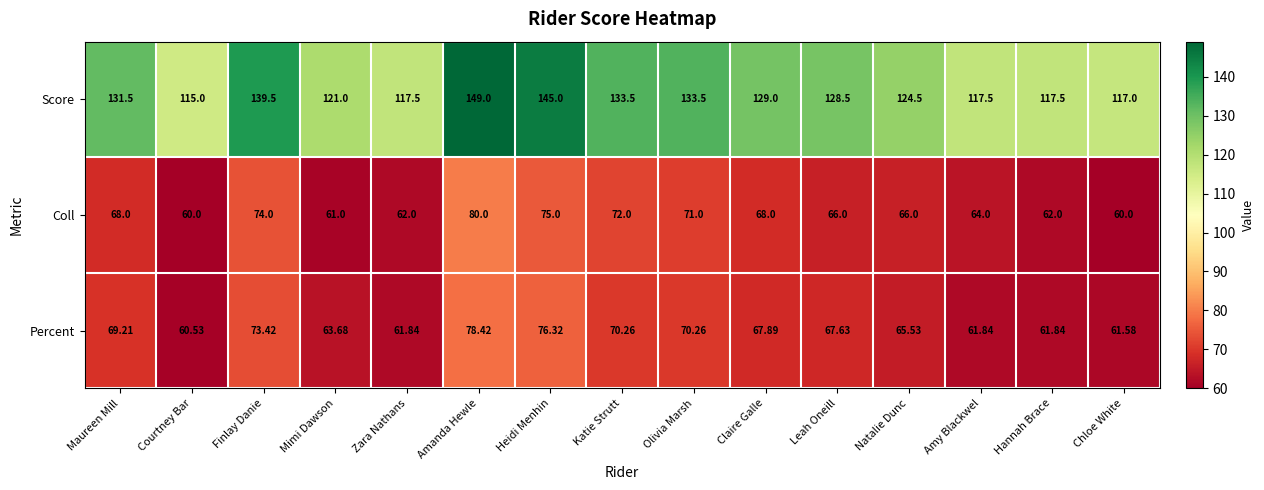

Which category has the highest value across all series?

Amanda Hewle